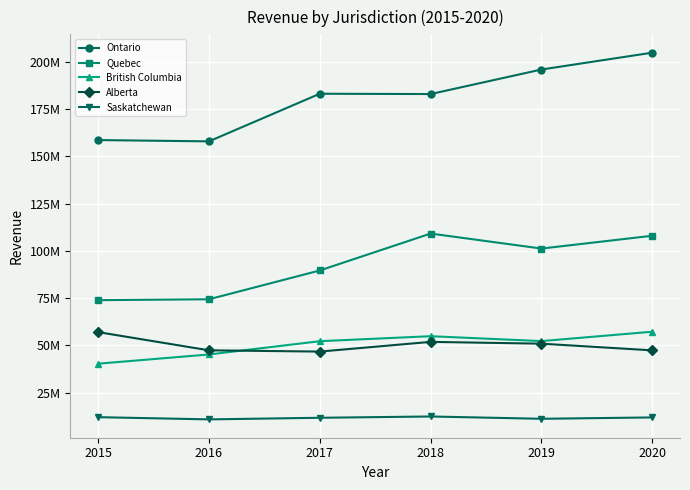

What is the value of the Saskatchewan point at the 1st from the left?

12042153